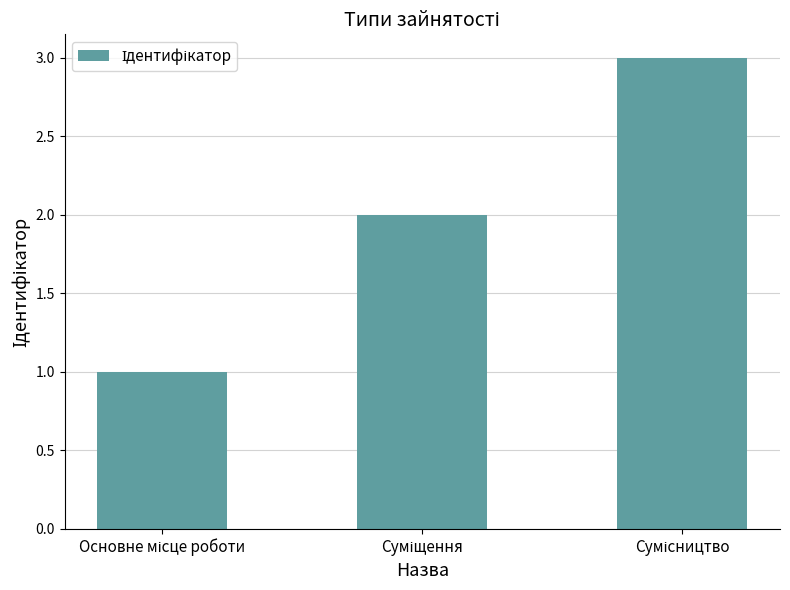

What is the maximum value shown in the chart?

3